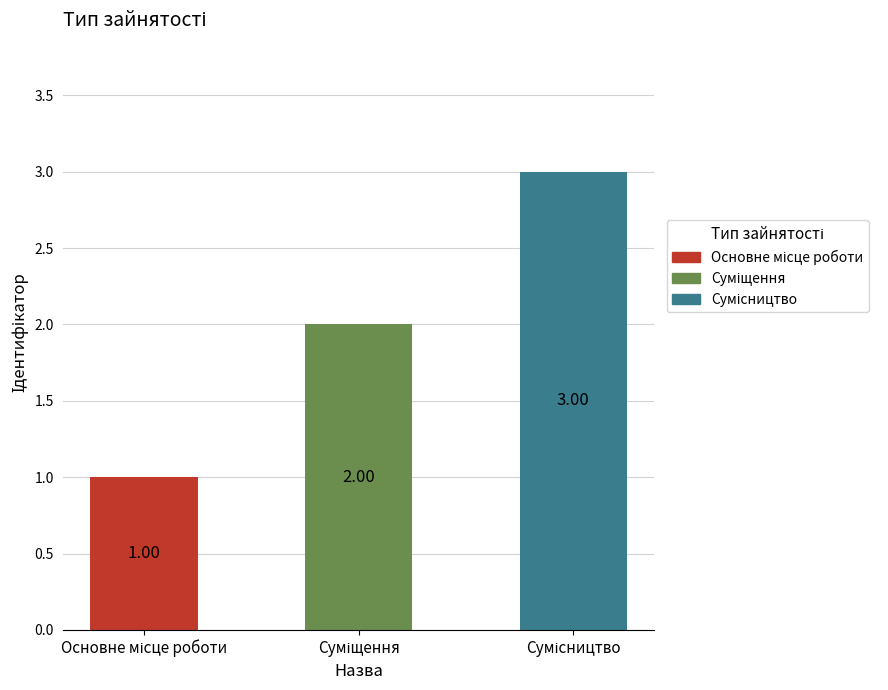

What is the sum of all values?

6